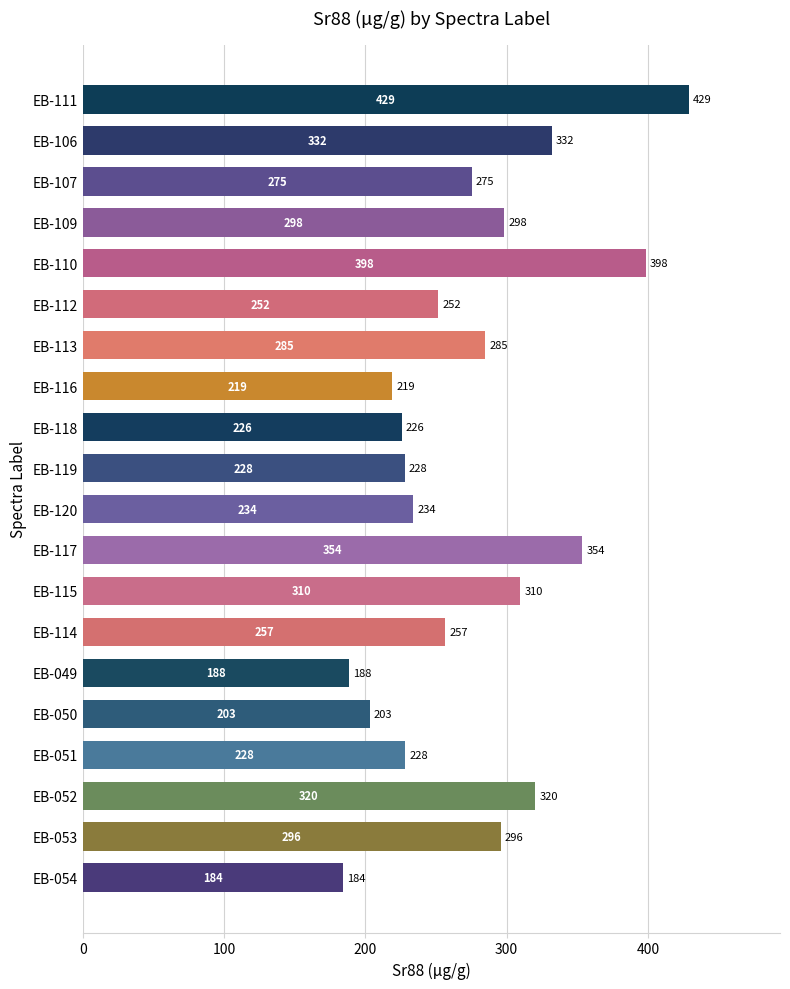

At which label is the value closest to 306?

EB-115